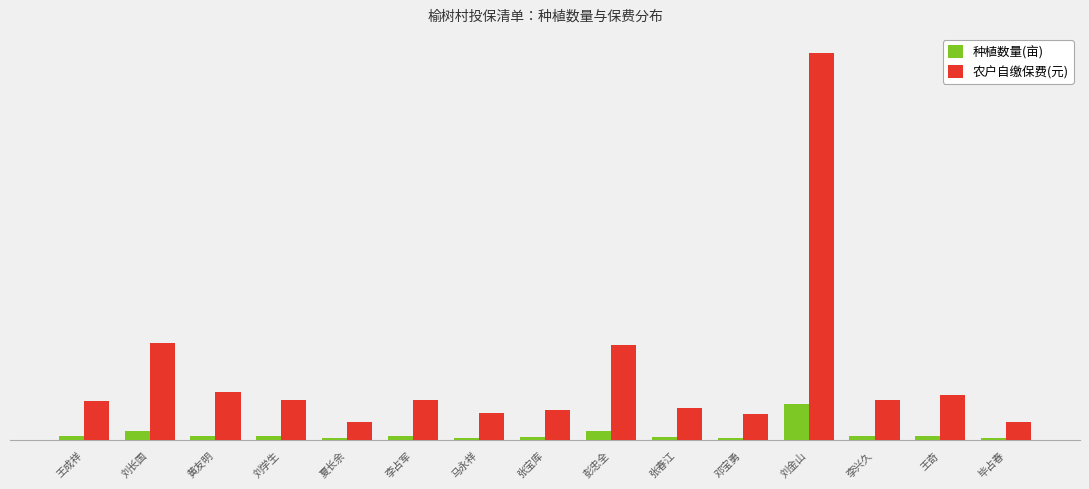

What is the difference between the 种植数量(亩) values at 毕占春 and 张春江?

1.7